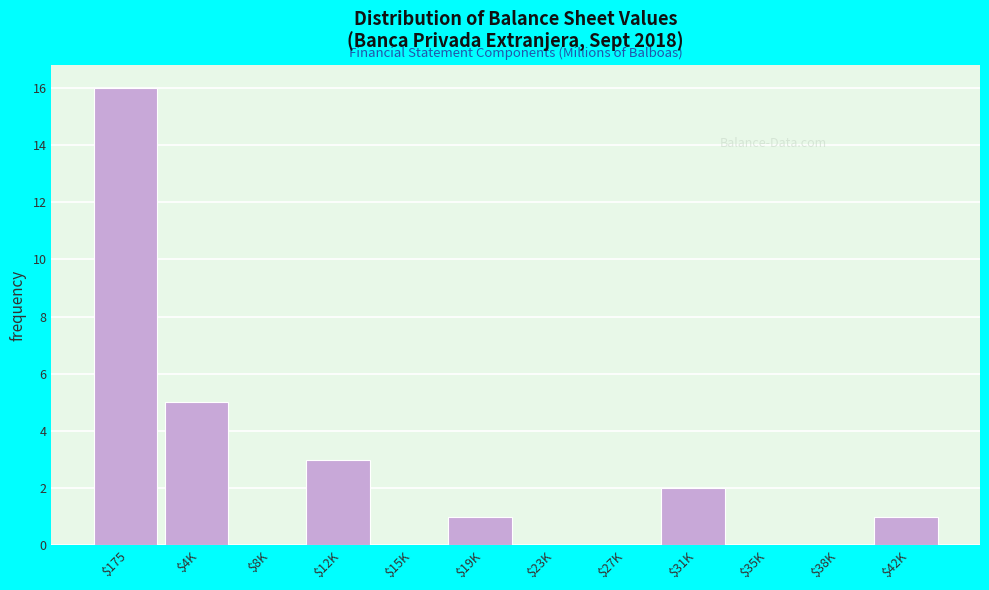

At which label is the value closest to 8?

$4K